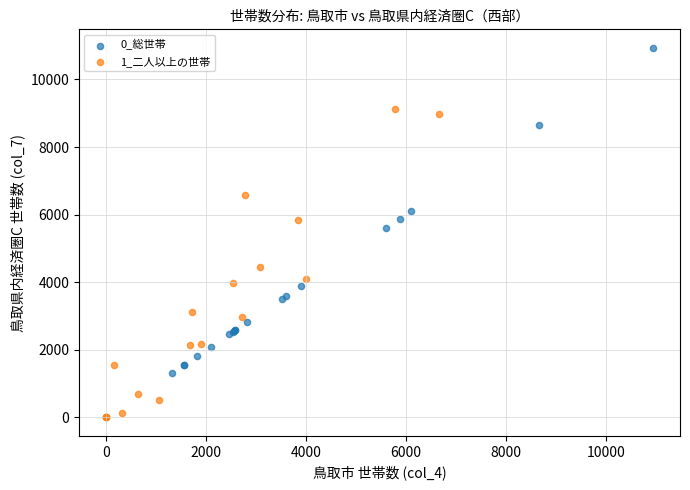

Which series reaches the maximum Y coordinate?

0_総世帯